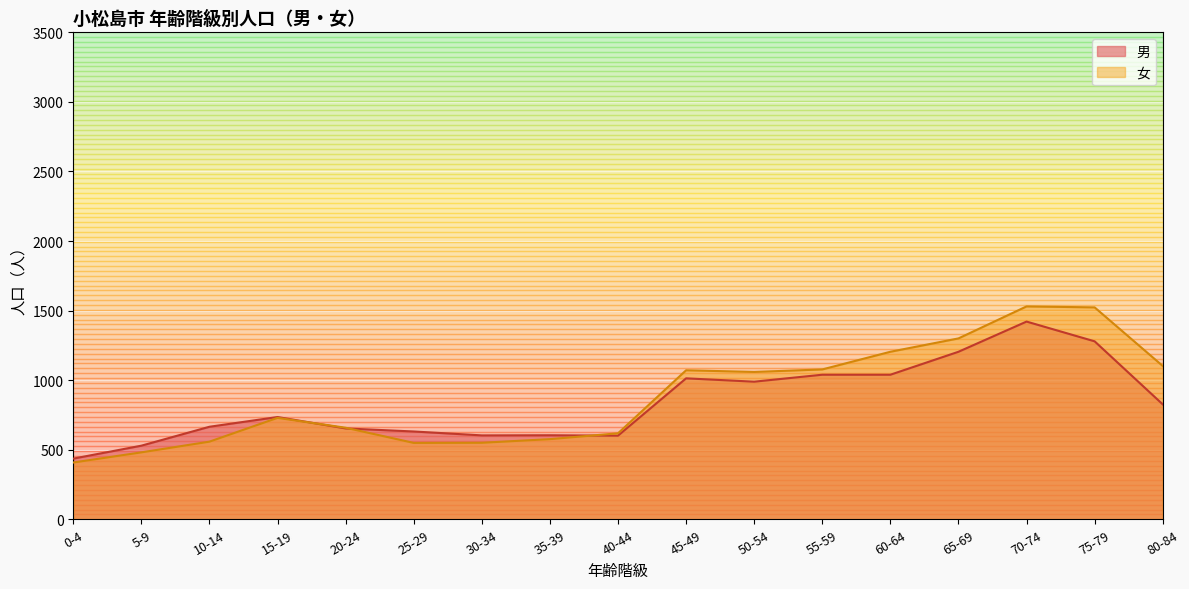

How many values in the 女 series are below 658?

7